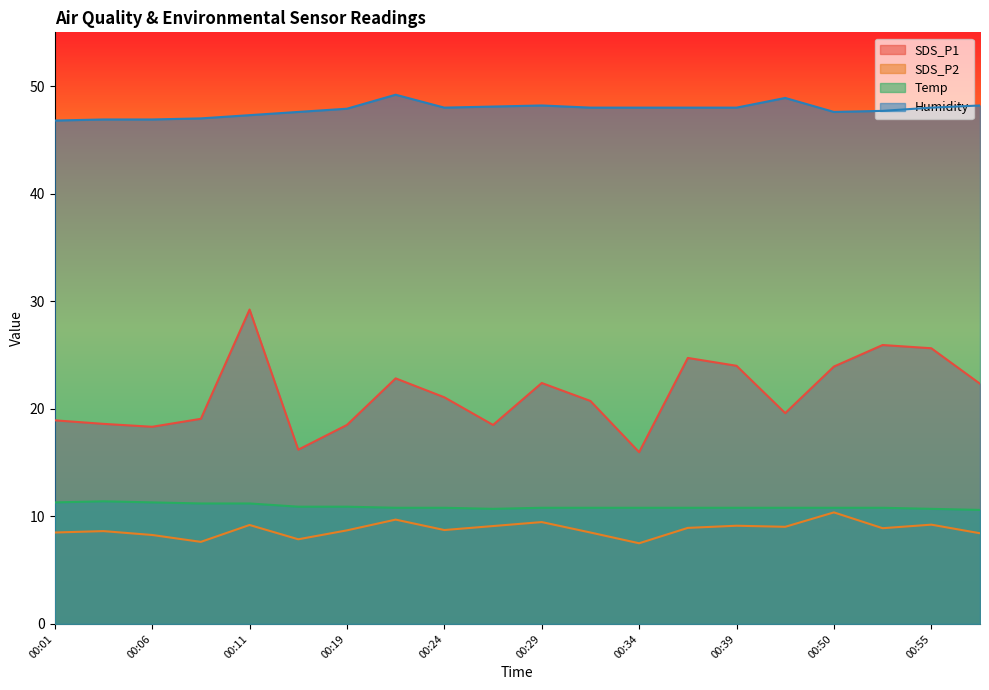

At 00:19, list the series in order from smallest to largest.

SDS_P2, Temp, SDS_P1, Humidity